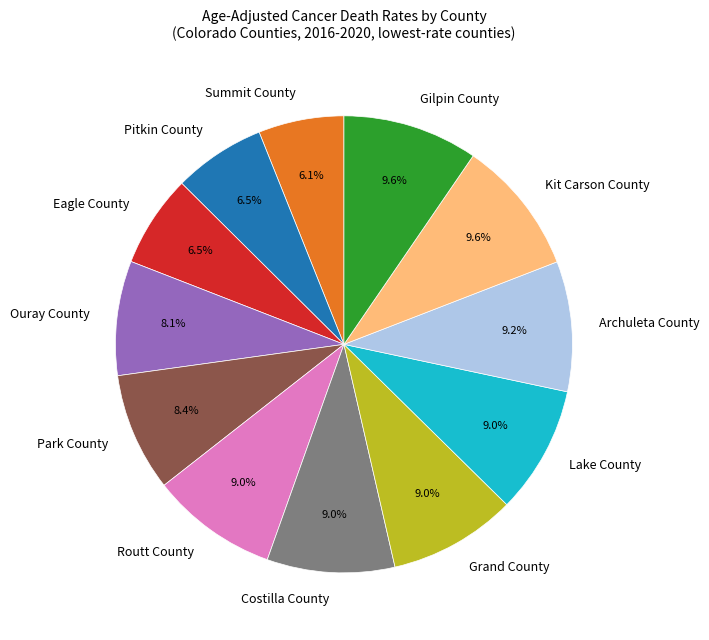

Combined, do Gilpin County and Ouray County account for over 50%?

No